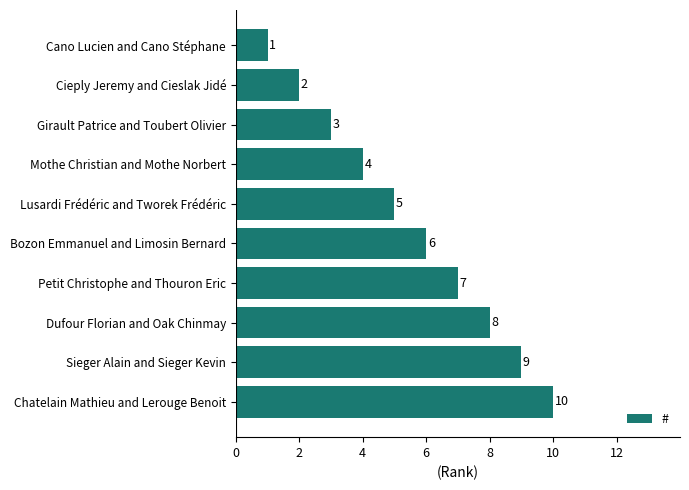

Approximately how many times larger is the value at Bozon Emmanuel and Limosin Bernard compared to Mothe Christian and Mothe Norbert?

1.5